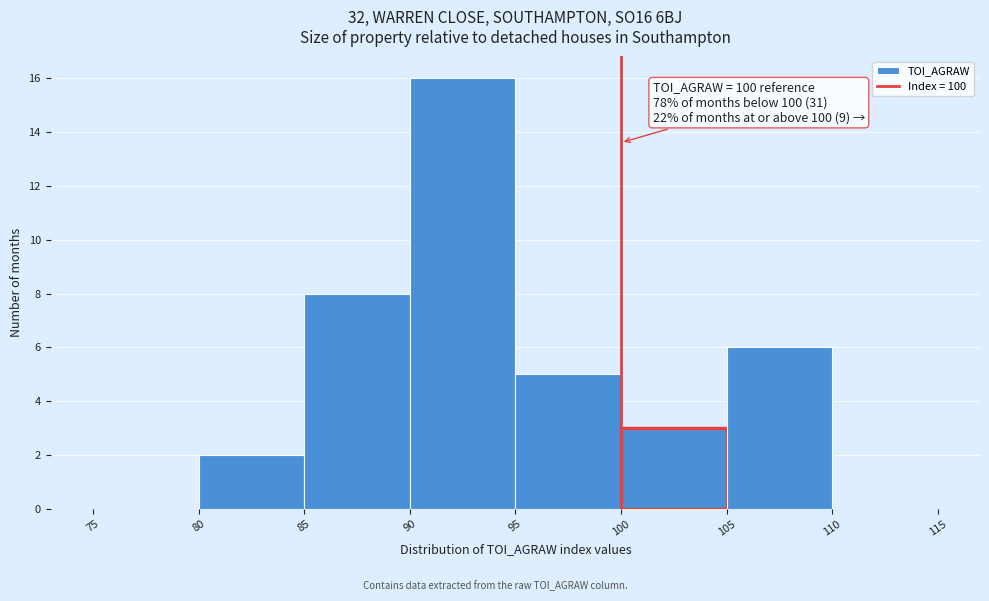

Over which range of the x-axis is the bar tallest?

90 to 95